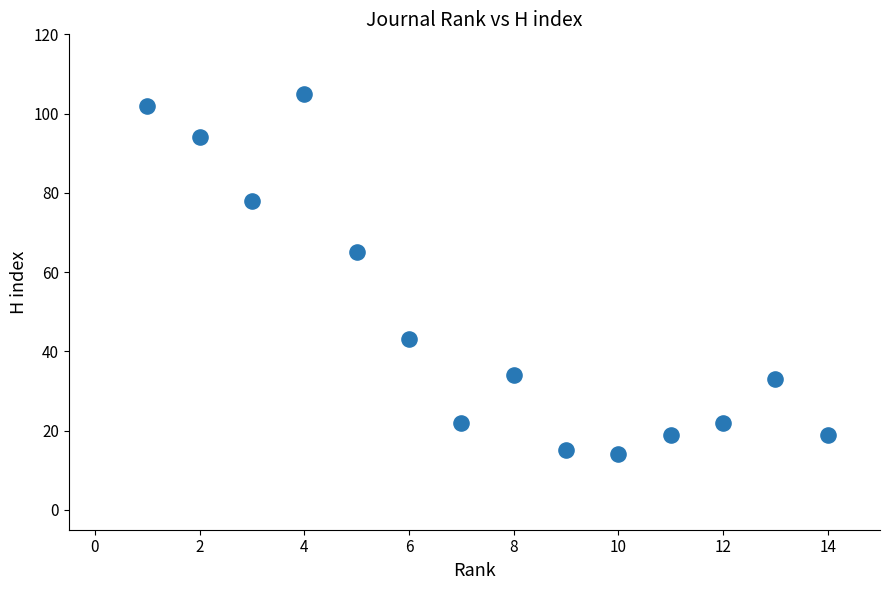

What is the range of X values (max minus min)?

13